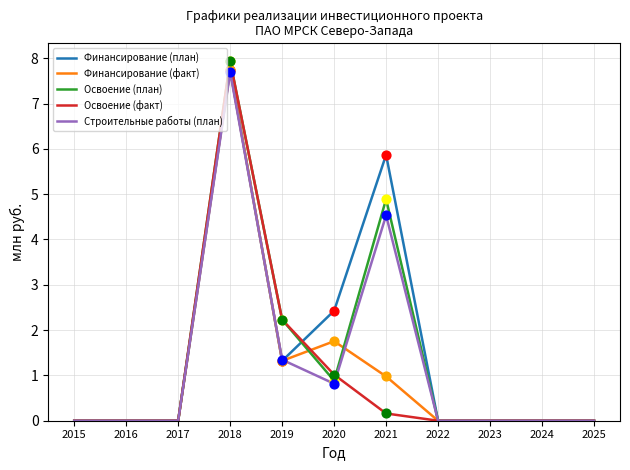

Is the value of Финансирование (факт) at 2018 greater than the value of Освоение (план) at 2022?

Yes